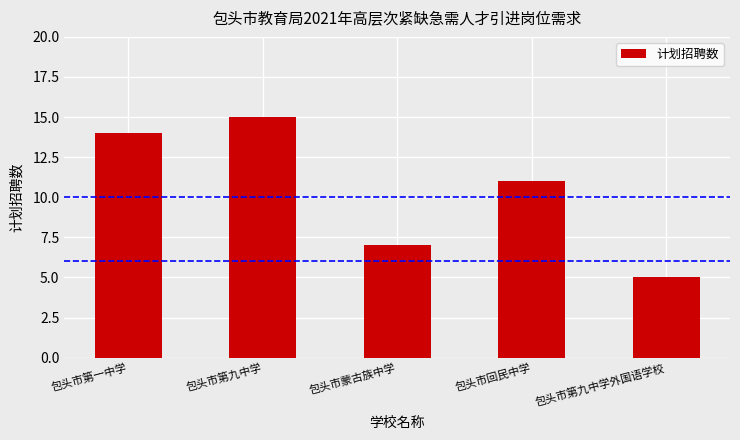

Which category has the lowest value across all series?

包头市第九中学外国语学校